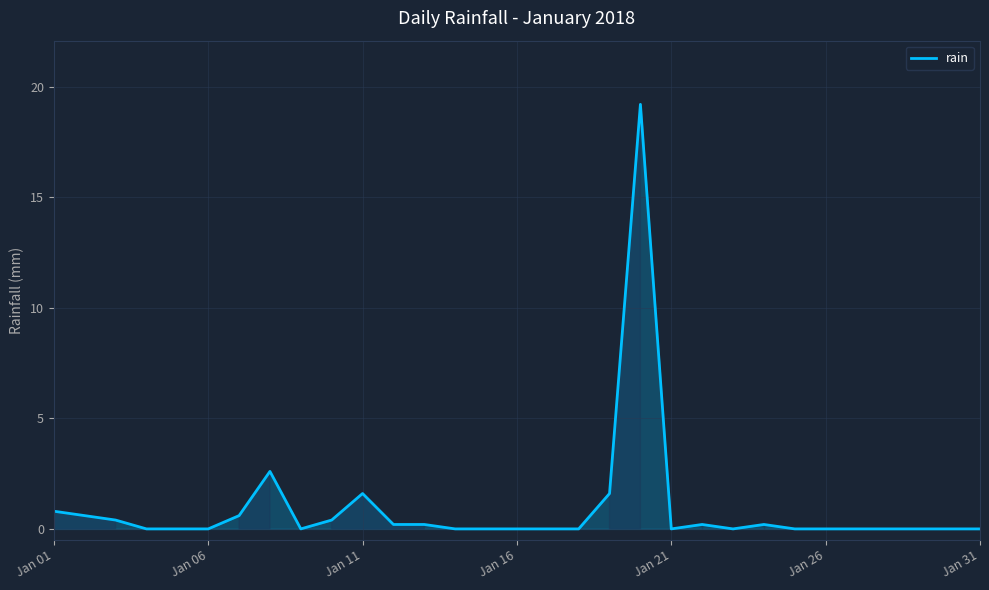

Reading right to left, list all the values displayed in this chart.

0.0	0.0	0.0	0.0	0.0	0.0	0.0	0.2	0.0	0.2	0.0	19.2	1.6	0.0	0.0	0.0	0.0	0.0	0.2	0.2	1.6	0.4	0.0	2.6	0.6	0.0	0.0	0.0	0.4	0.6	0.8